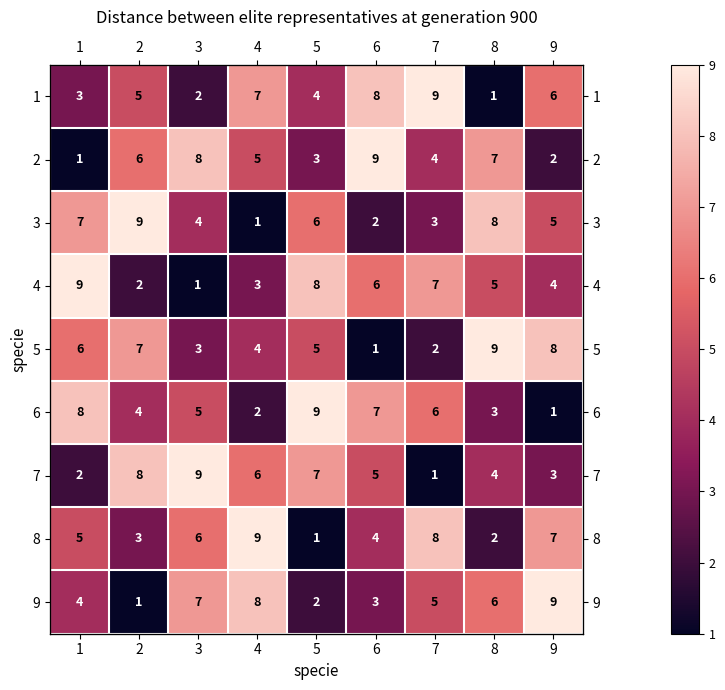

Where is 6 nearest to the value 5?

3